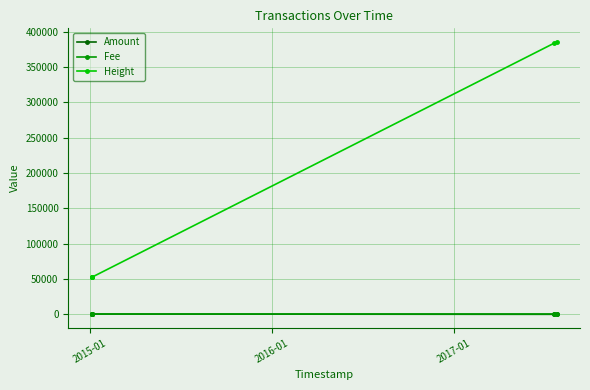

Which series has the largest range (max minus min)?

Height